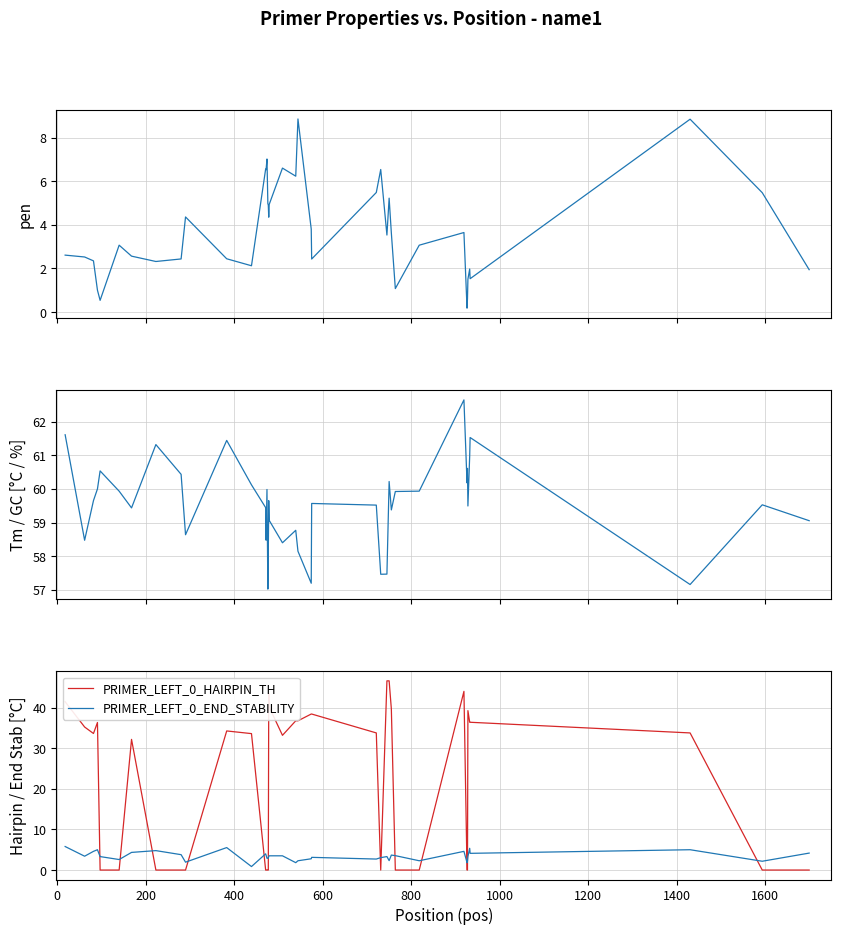

True or false: PRIMER_LEFT_0_END_STABILITY and PRIMER_LEFT_0_HAIRPIN_TH intersect in this chart.

True